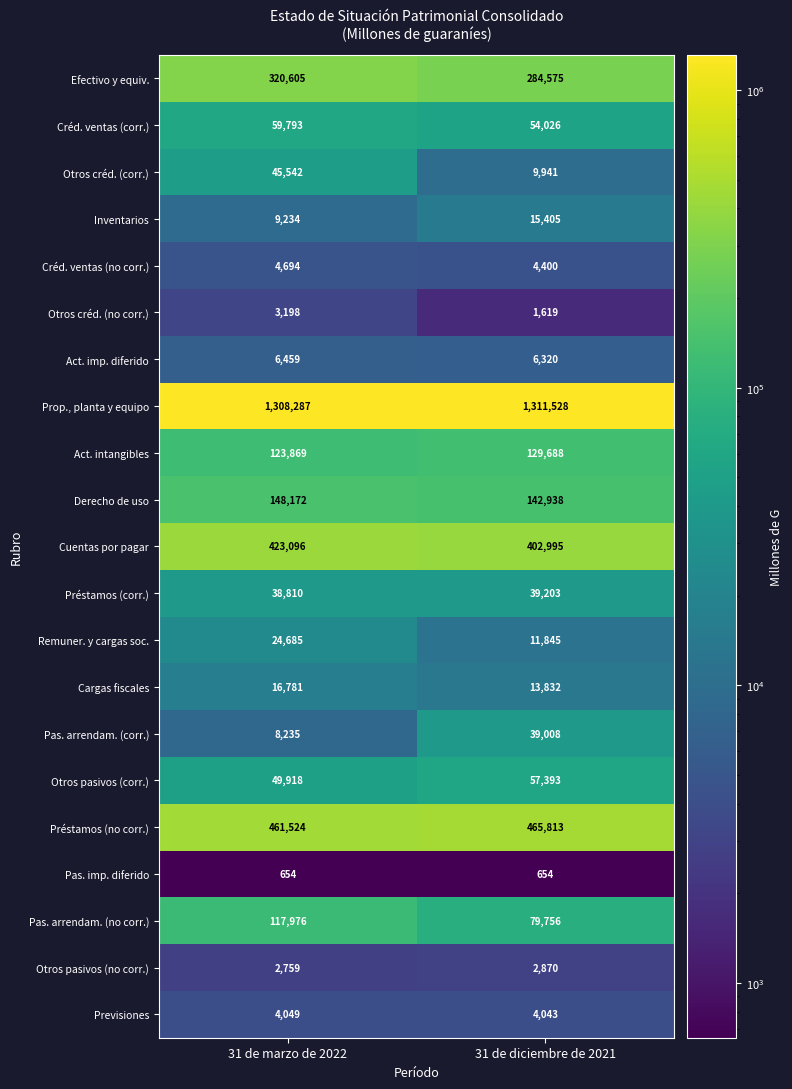

What is the difference between the maximum and minimum values in the Otros pasivos (no corr.) series?

111